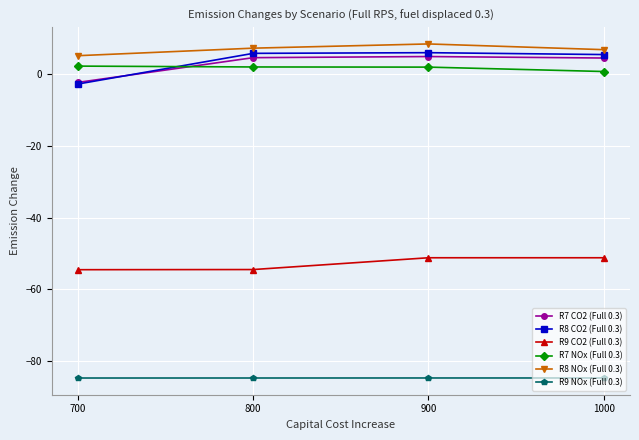

Is the value of R9 NOx (Full 0.3) at 1000 greater than the value of R7 NOx (Full 0.3) at 900?

No